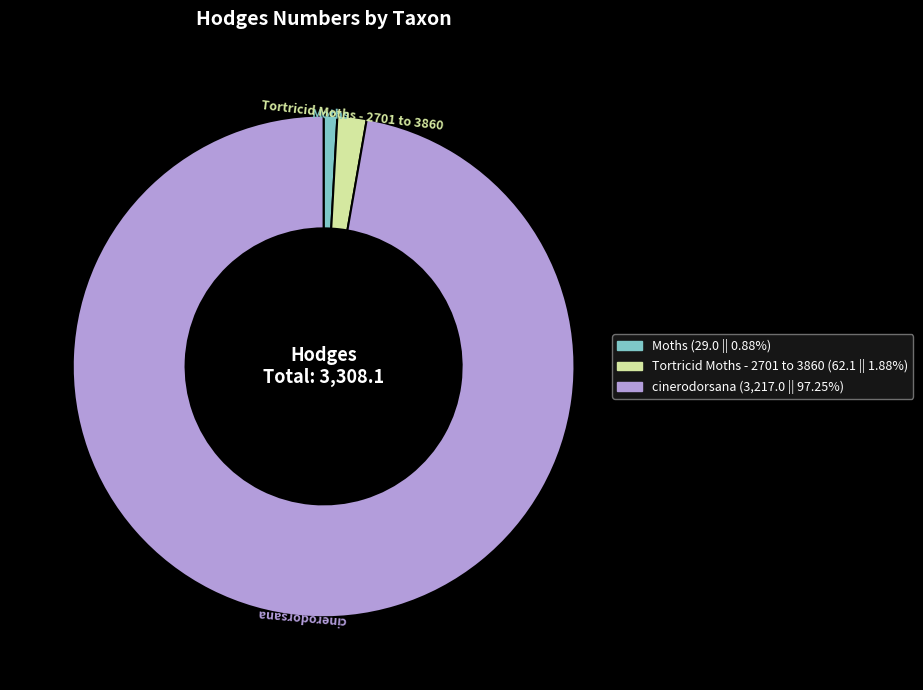

What is the majority slice?

cinerodorsana